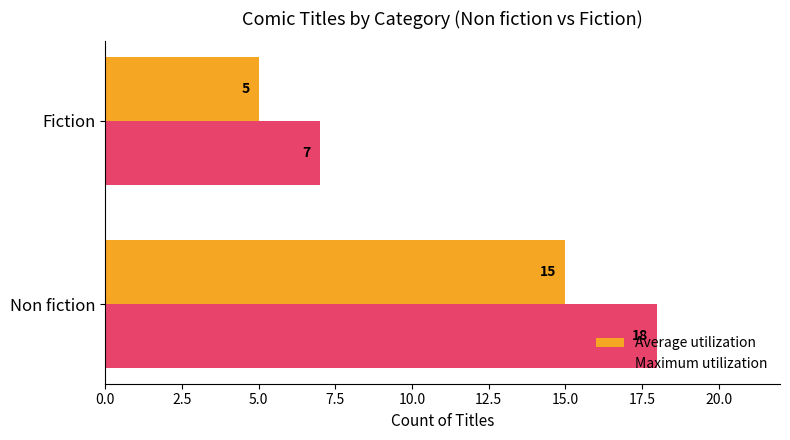

Rank the series by their average value, from highest to lowest.

Maximum utilization, Average utilization